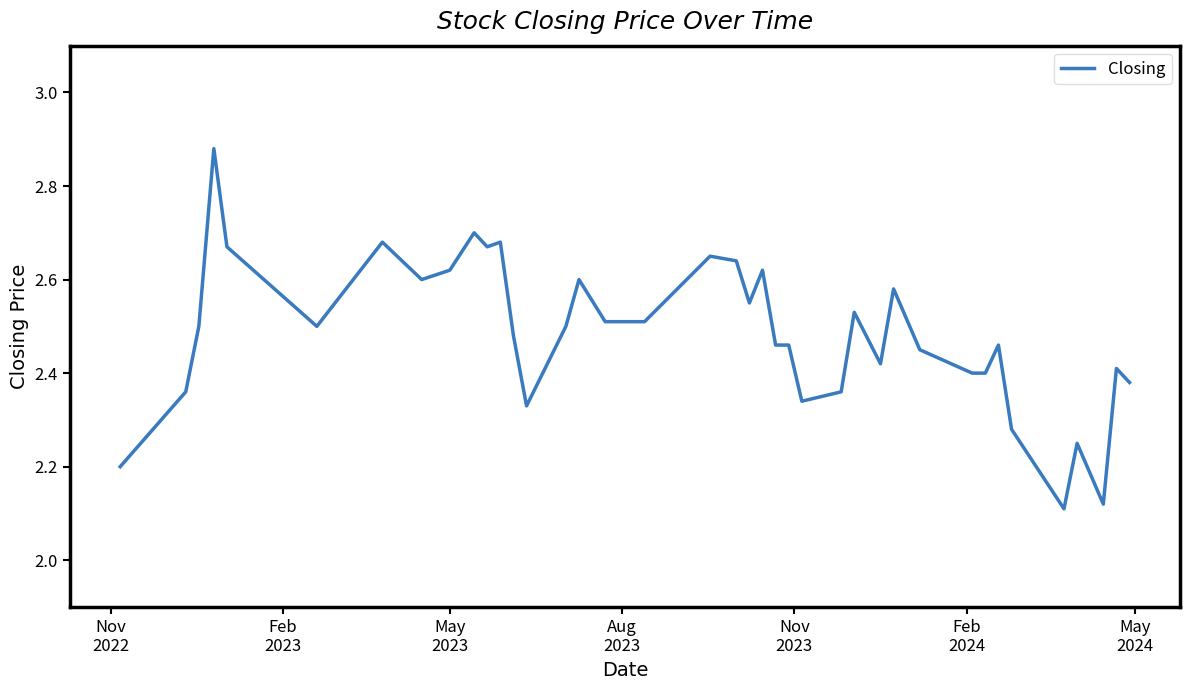

True or false: the data has more than 2 interior local peaks.

True